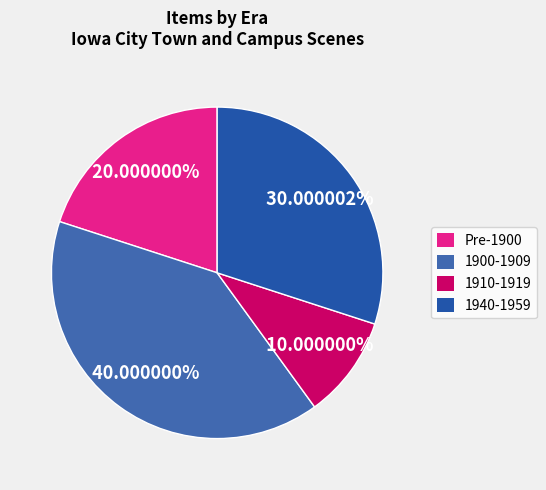

Rank the categories by value from lowest to highest.

1910-1919, Pre-1900, 1940-1959, 1900-1909